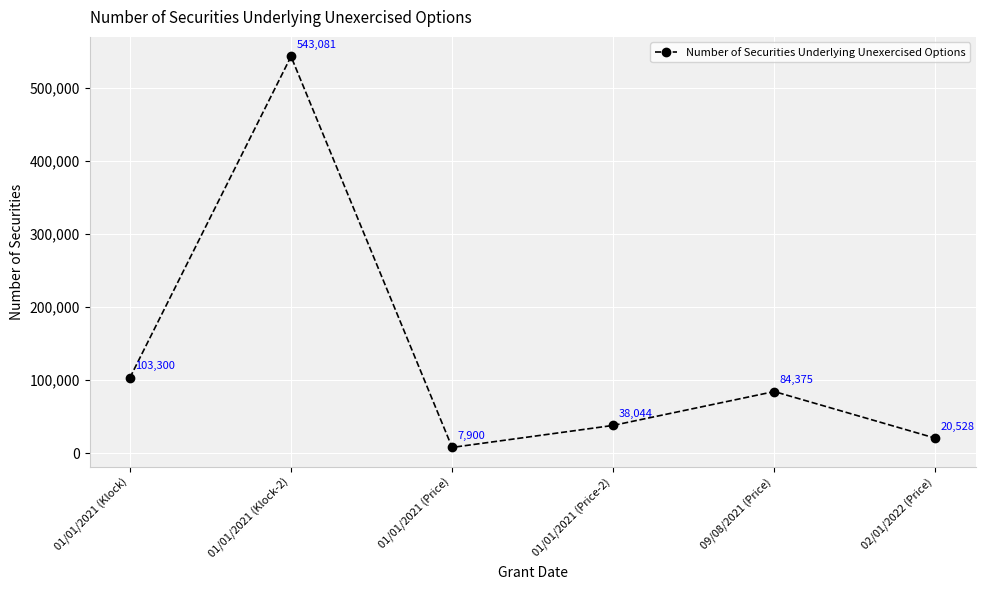

Approximately how many times larger is the value at 02/01/2022 (Price) compared to 01/01/2021 (Price)?

2.6